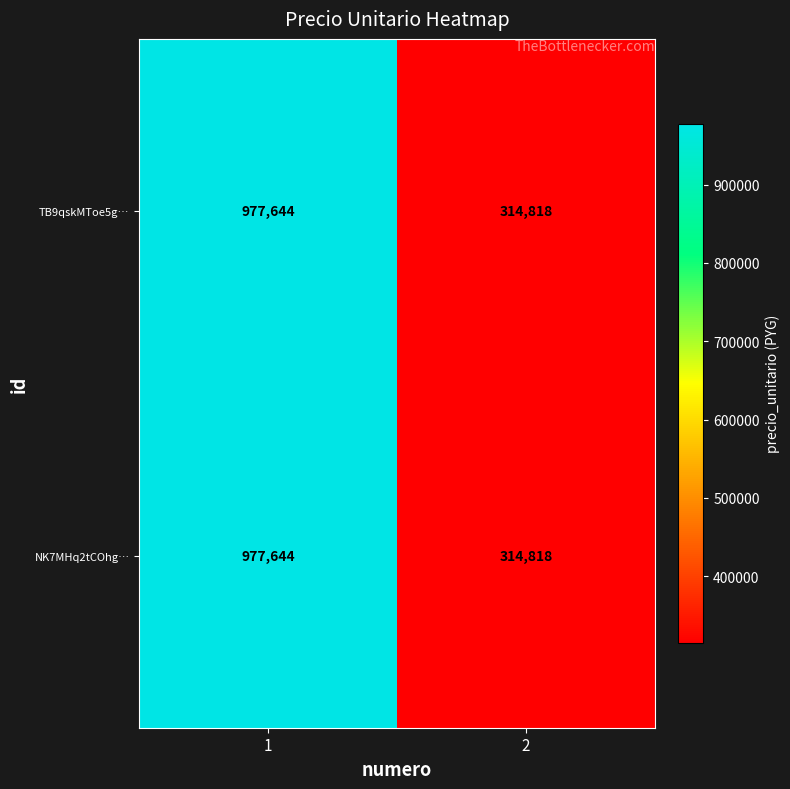

At how many categories does at least one series exceed 867206?

1